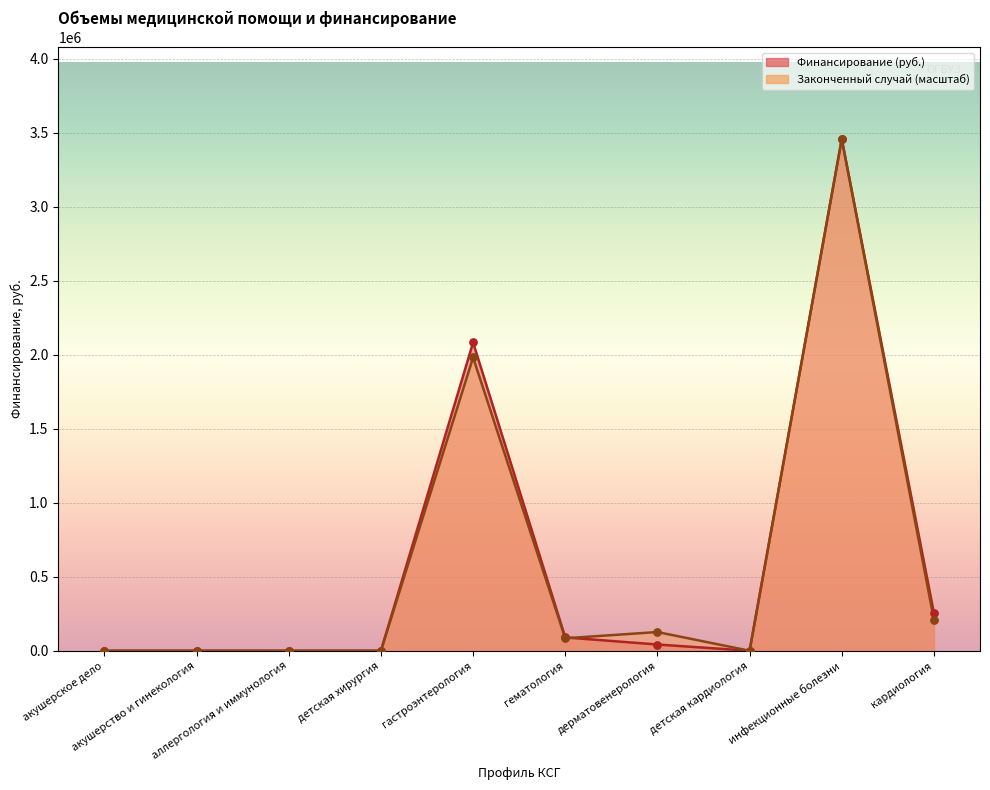

Which series contains the highest Y value?

Финансирование (руб.)